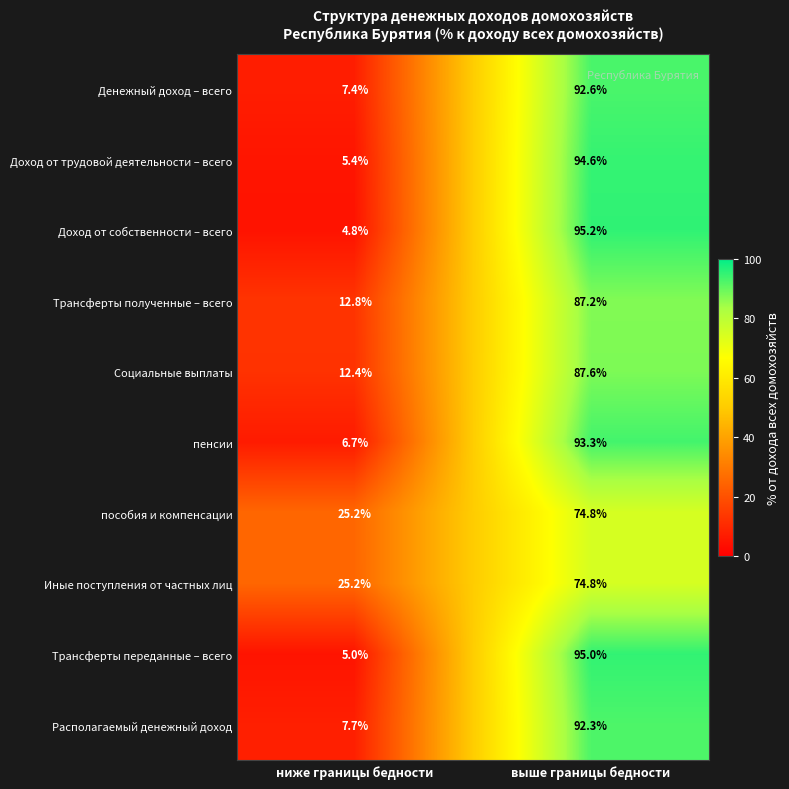

At which category is the sum across all series the highest?

выше границы бедности